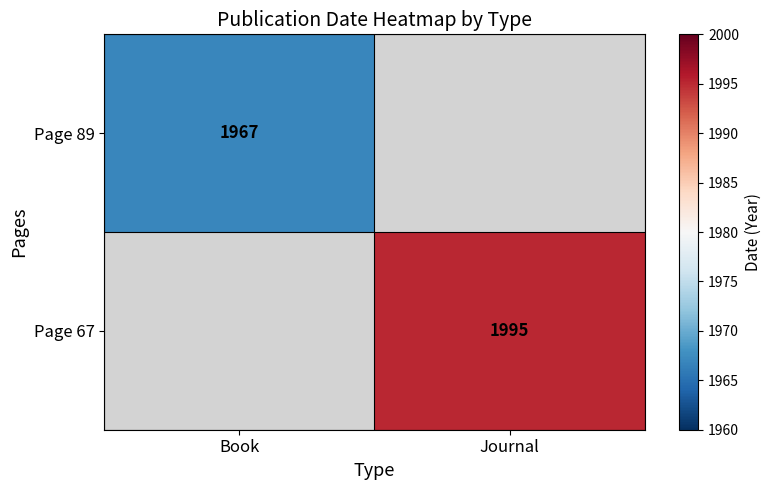

Is it true that Page 67 equals 3131 at Journal?

False